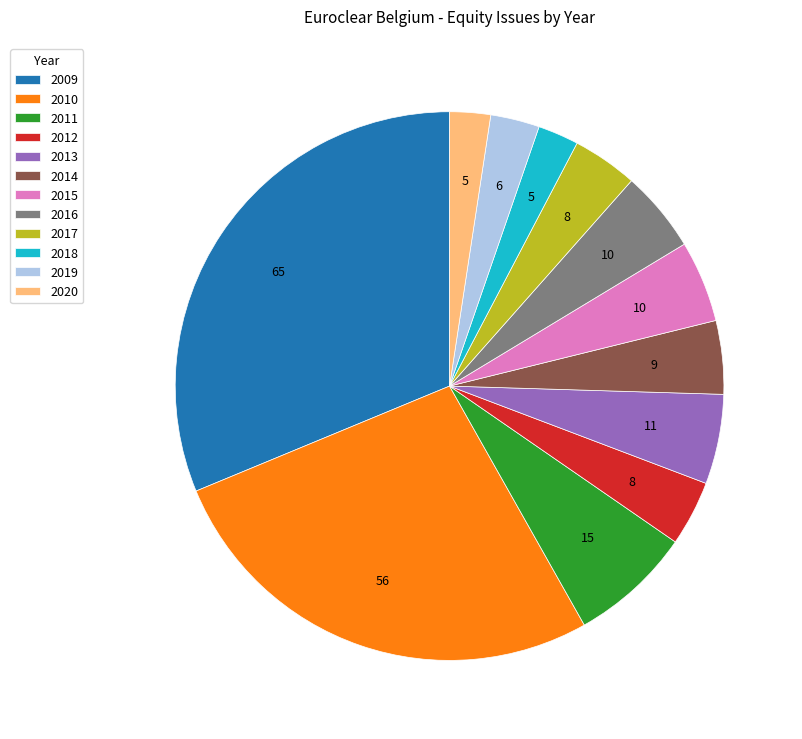

Which slice is the largest?

2009